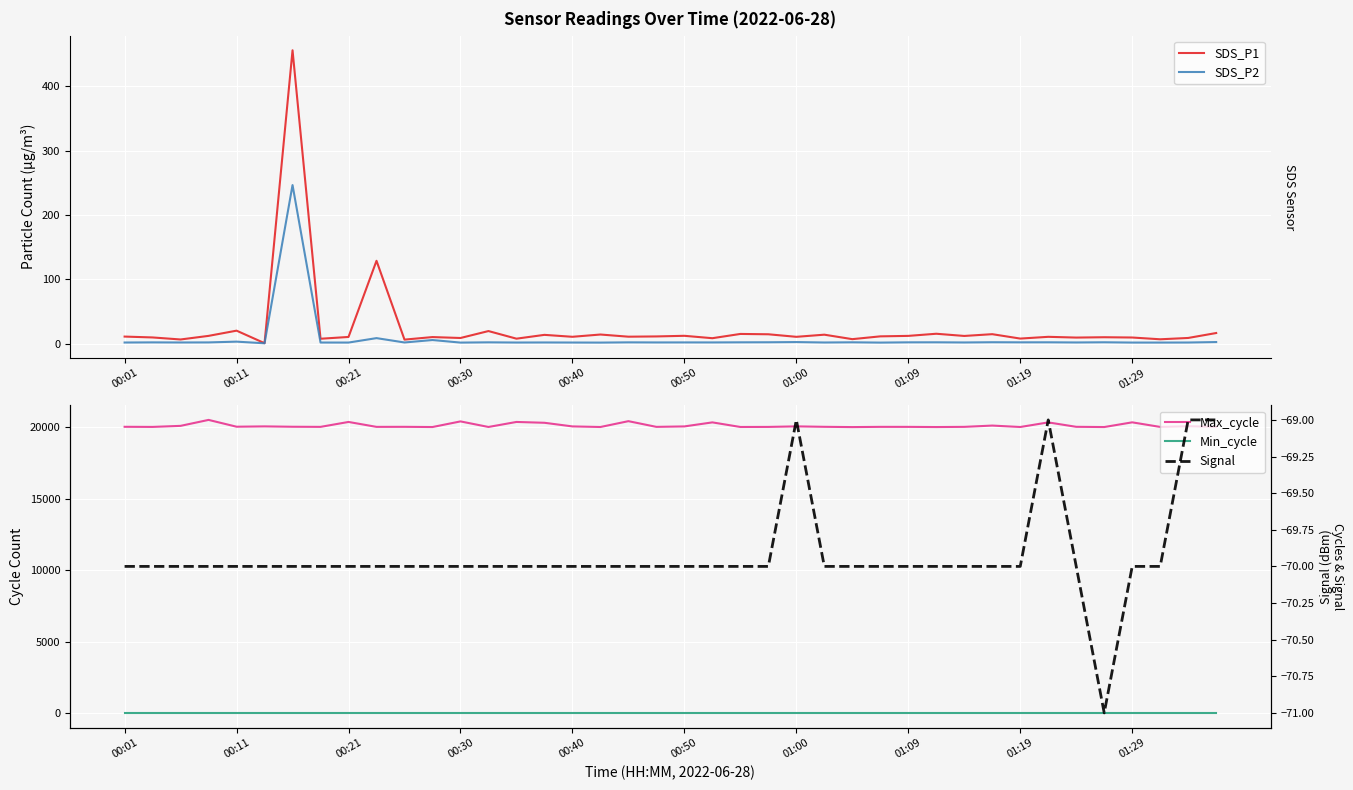

At which label does SDS_P1 first exceed 10?

00:01